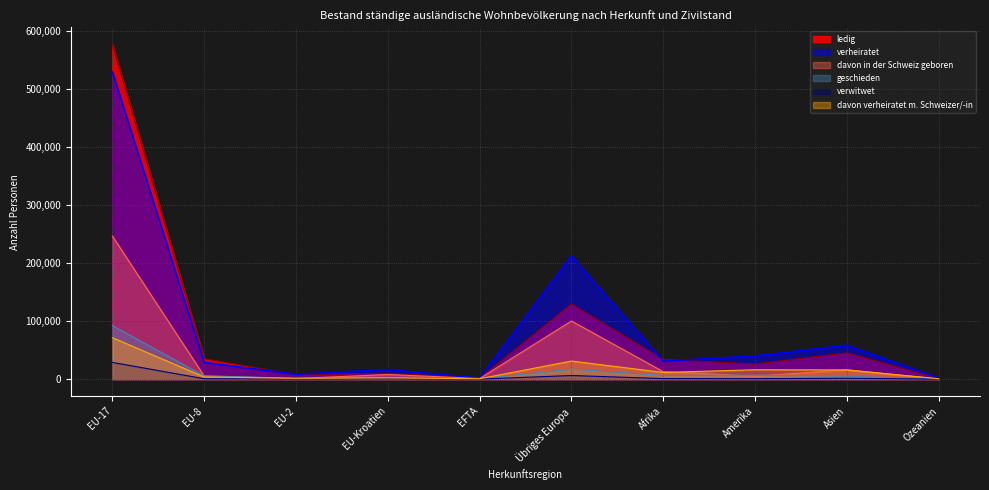

What are all the series names shown in the legend?

ledig, verheiratet, davon in der Schweiz geboren, geschieden, verwitwet, davon verheiratet m. Schweizer/-in